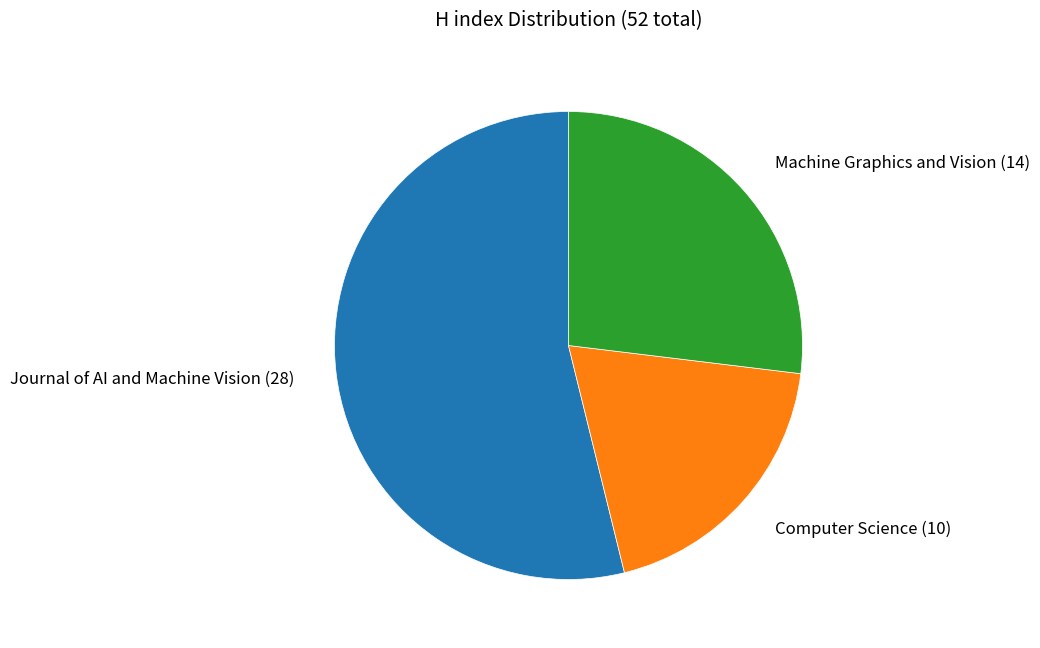

How many segments does this pie chart have?

3